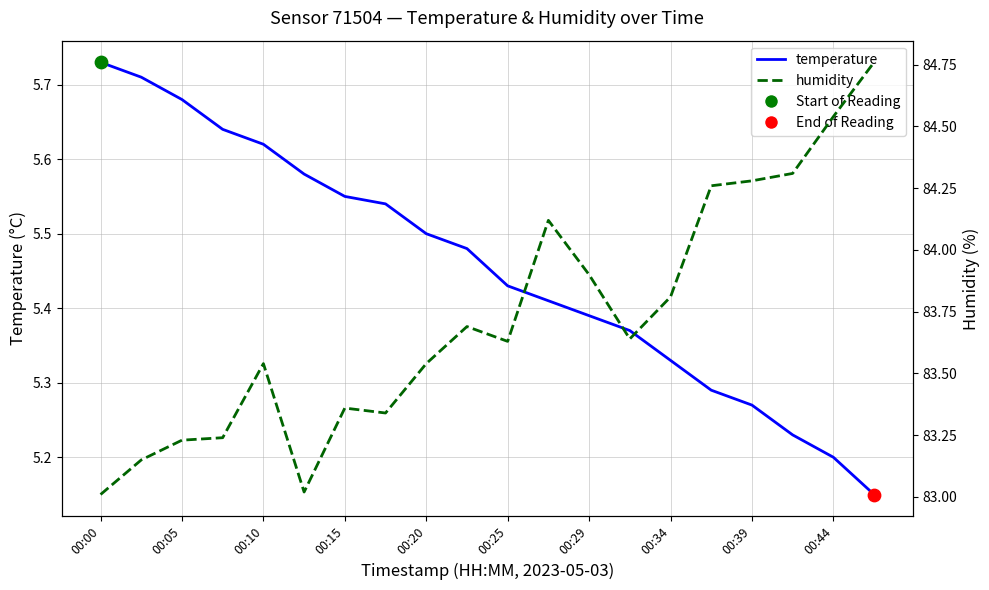

What is the total value across all series at 00:00?

88.7